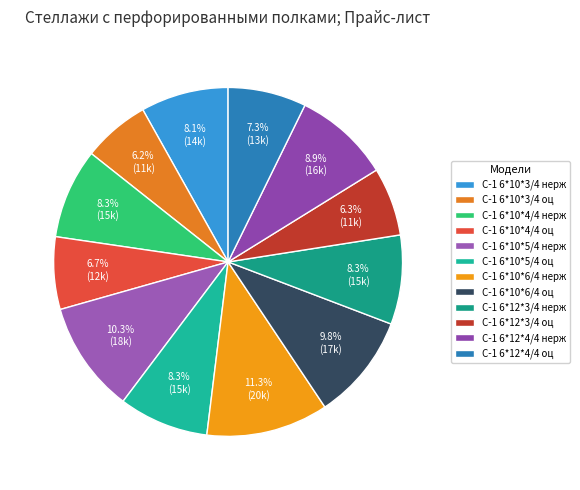

Is there a majority slice in this chart?

No